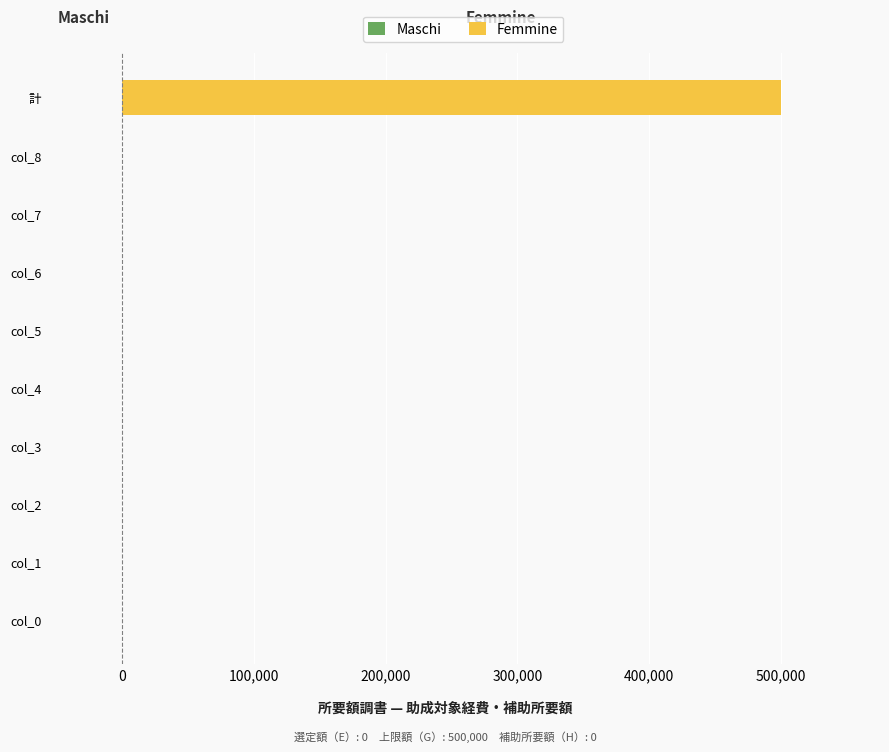

Which has a higher value, col_2 or 計?

計